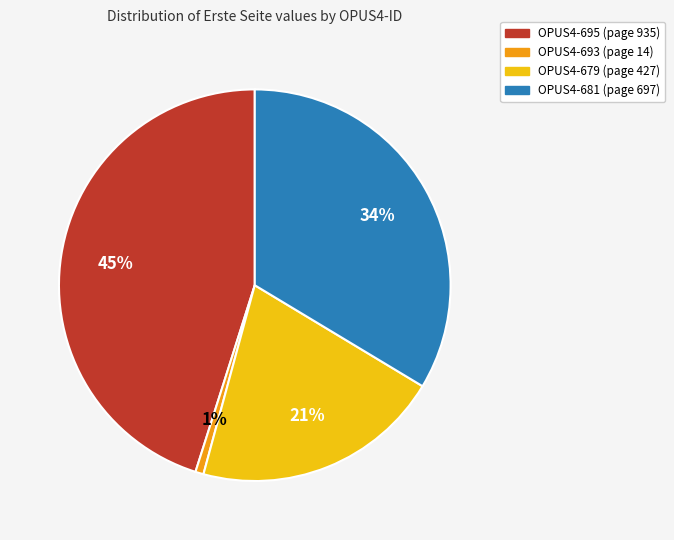

Which slice is the largest?

OPUS4-695